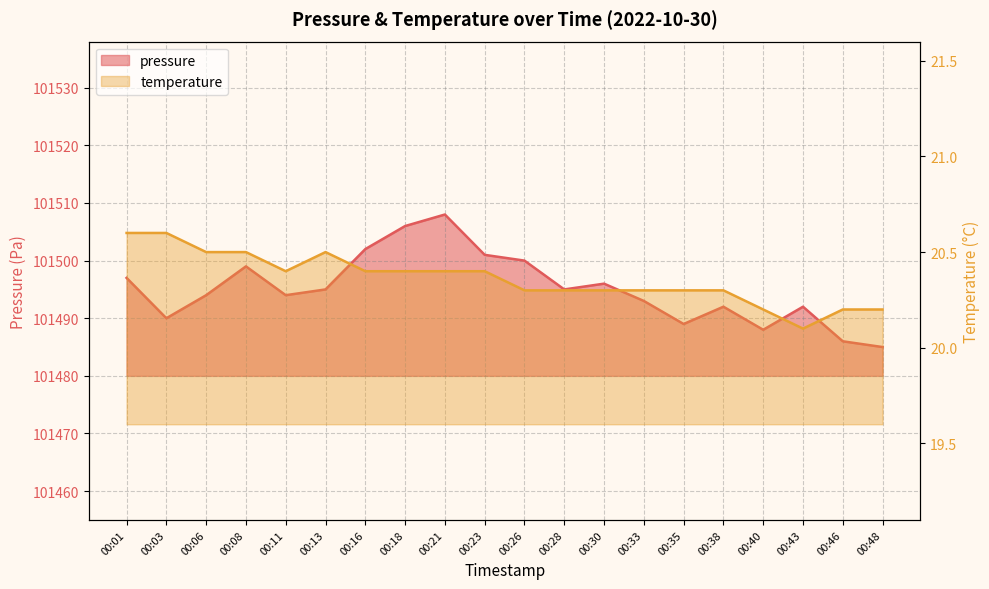

How many lines are shown in the chart?

2